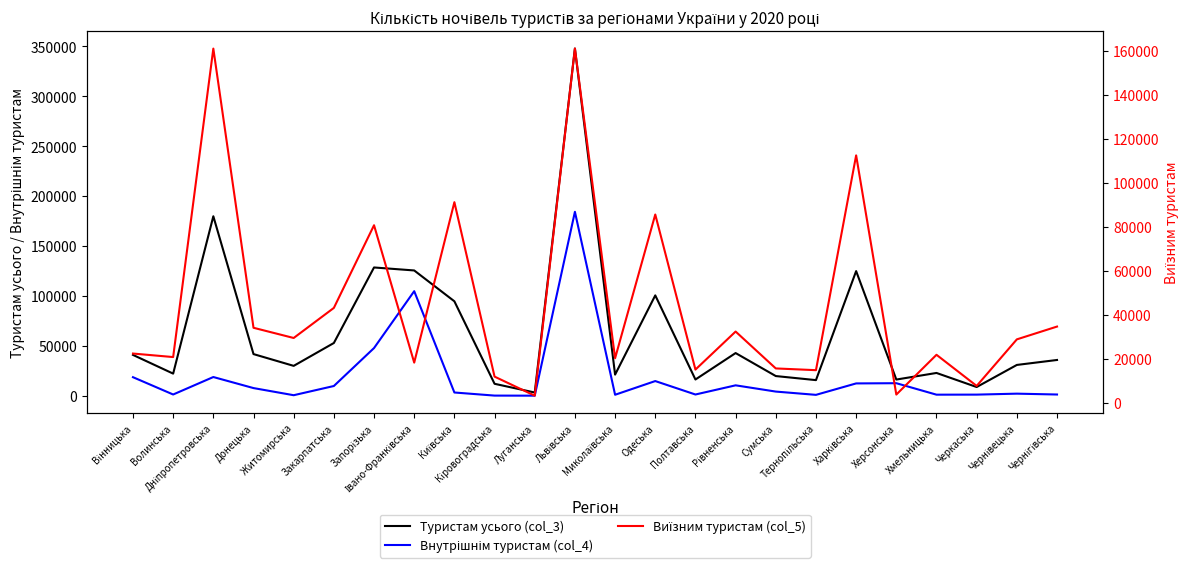

What is the value of the Виїзним туристам (col_5) point at the 6th from the left?

43065